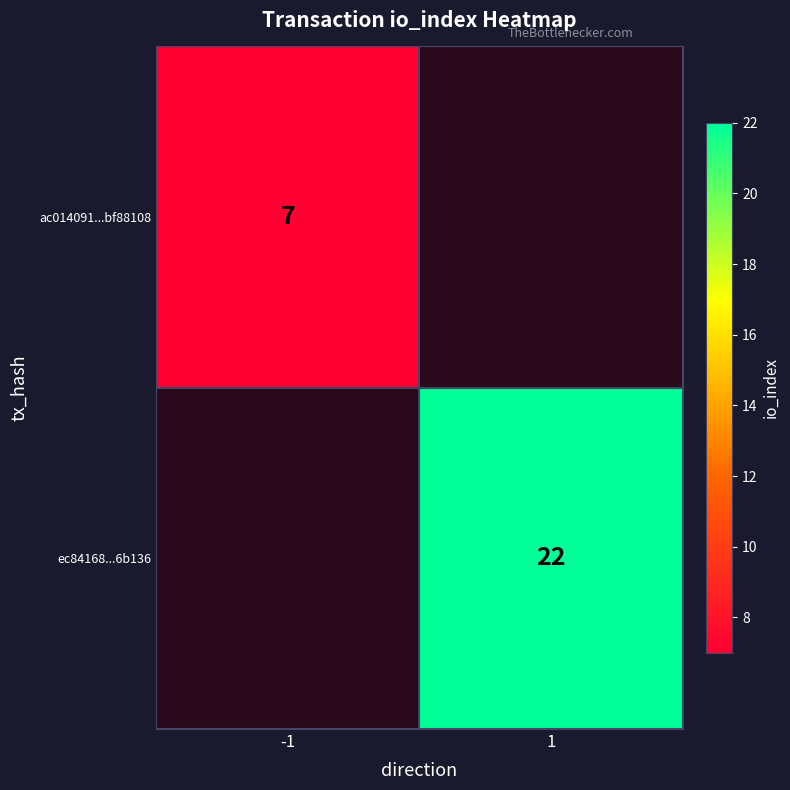

The value of ec84168...6b136 at 1 is 29. True or false?

False